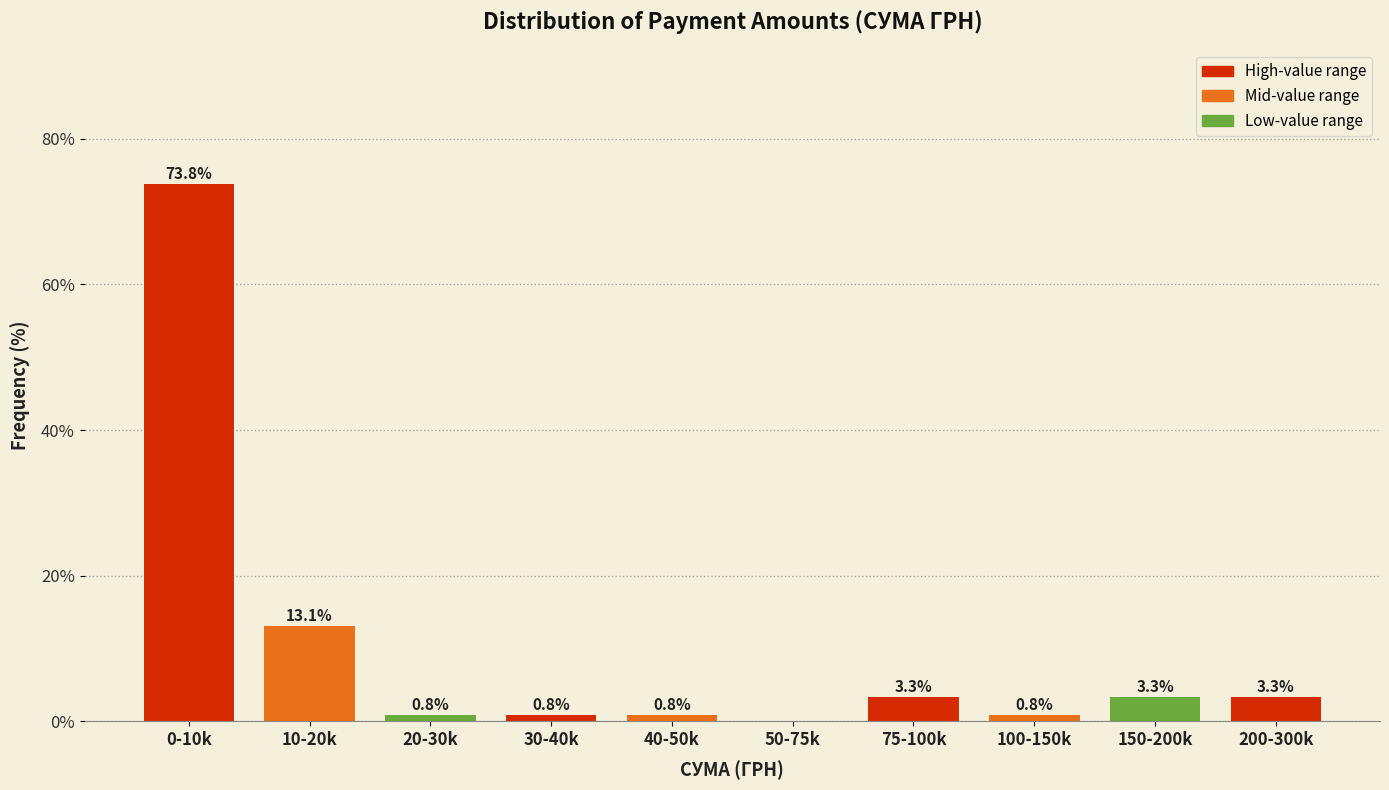

Reading left to right, extract all data points from this chart.

0-10k=73.8	10-20k=13.1	20-30k=0.8	30-40k=0.8	40-50k=0.8	50-75k=0.0	75-100k=3.3	100-150k=0.8	150-200k=3.3	200-300k=3.3